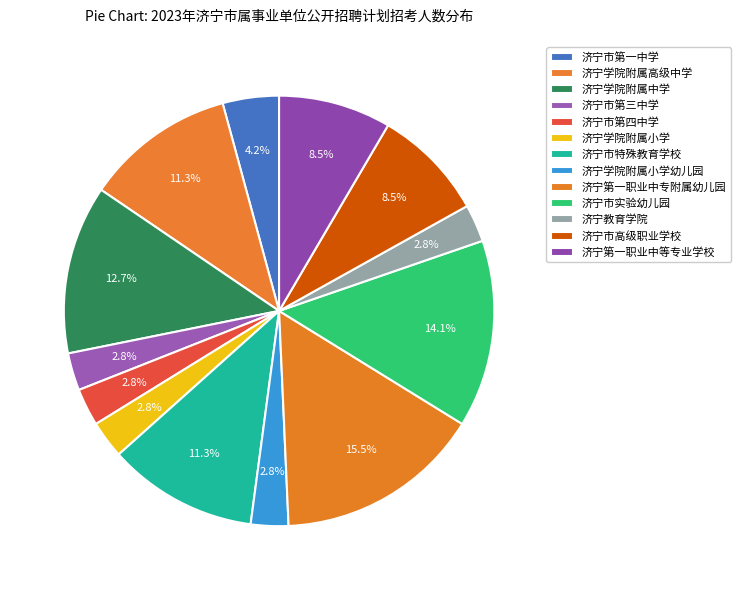

Count the number of slices in the pie.

13